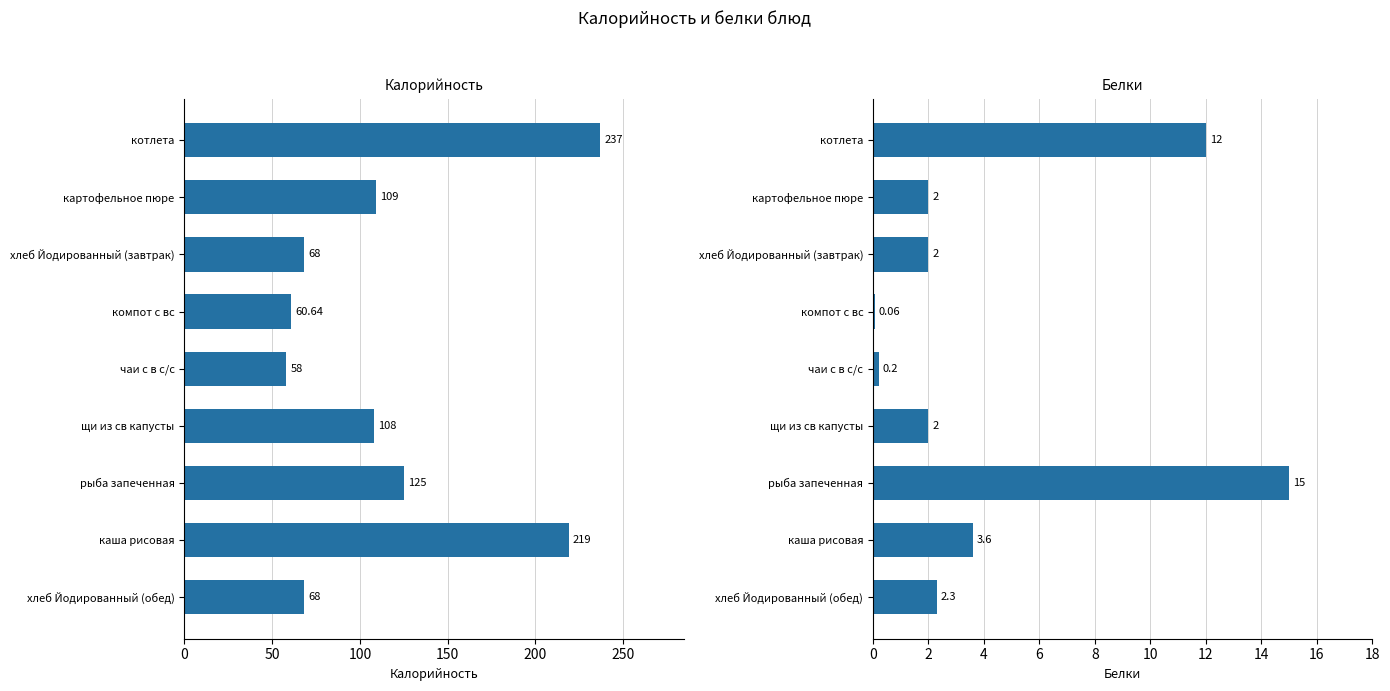

What is the smallest value displayed?

0.1